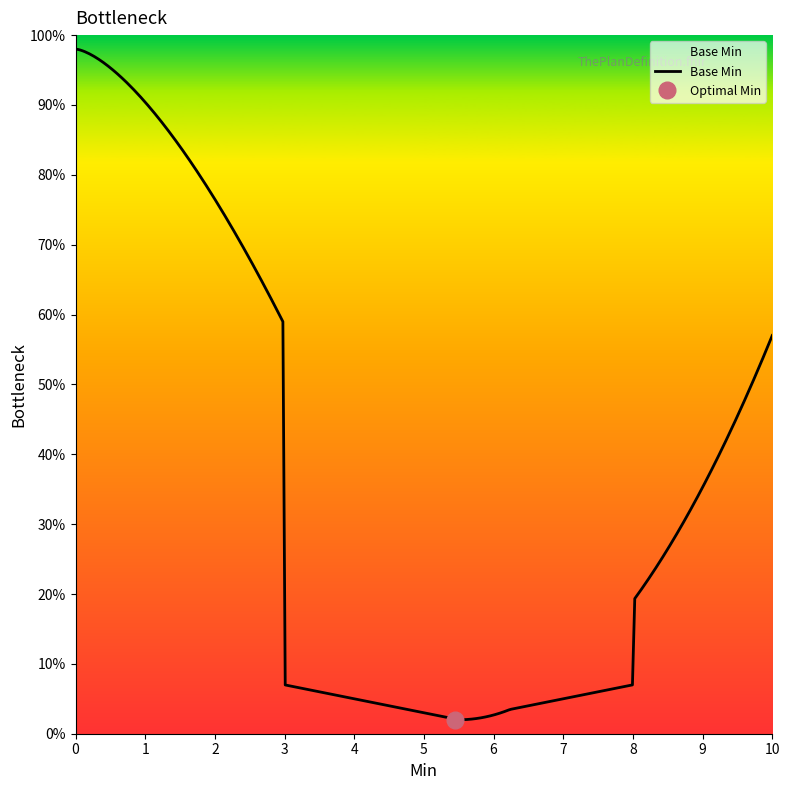

True or false: there are more than 2 points higher than both neighbors.

False